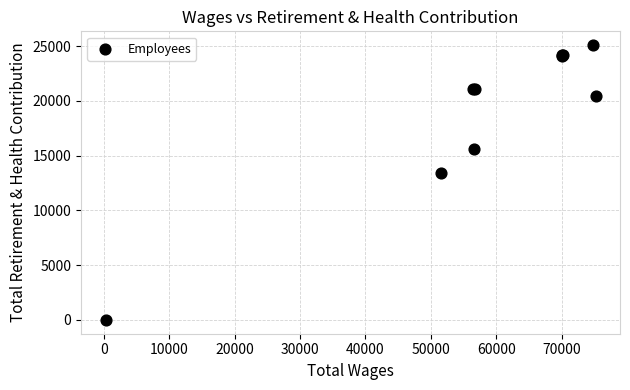

What Y value in the scatter plot is closest to 12544?

13415